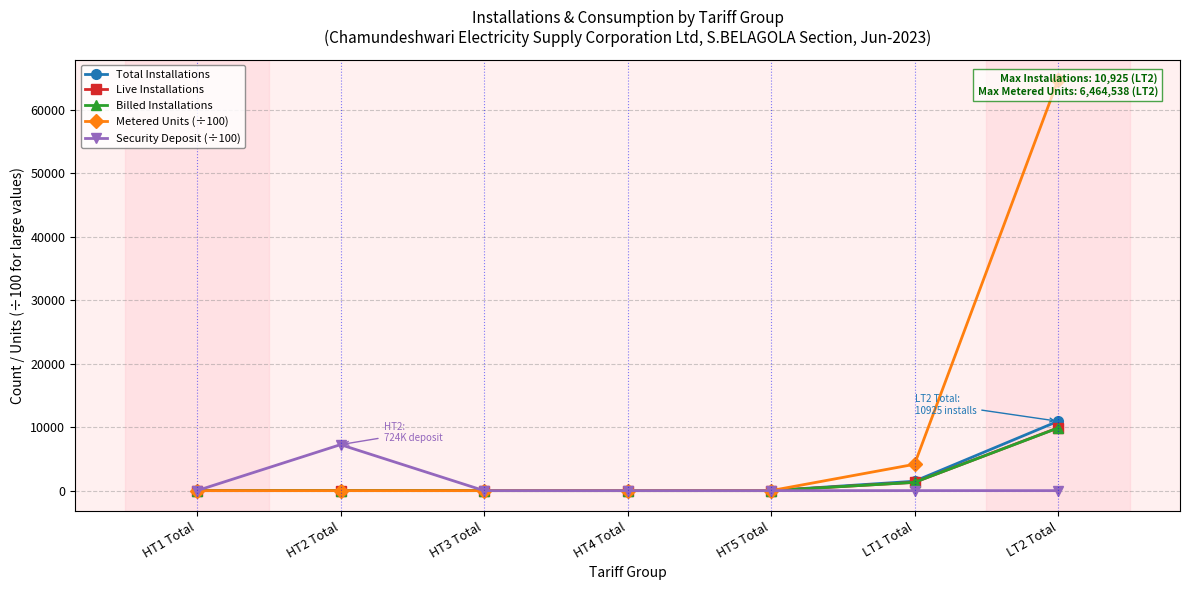

Reading right to left, what are all the values shown in this chart?

Total Installations: 10925.0	1477.0	1.0	0.0	0.0	1.0	0.0
Live Installations: 9886.0	1302.0	0.0	0.0	0.0	1.0	0.0
Billed Installations: 9863.0	1302.0	0.0	0.0	0.0	0.0	0.0
Metered Units (÷100): 64645.4	4145.8	0.0	0.0	0.0	0.0	0.0
Security Deposit (÷100): 0.0	0.0	0.0	0.0	0.0	7240.0	0.0